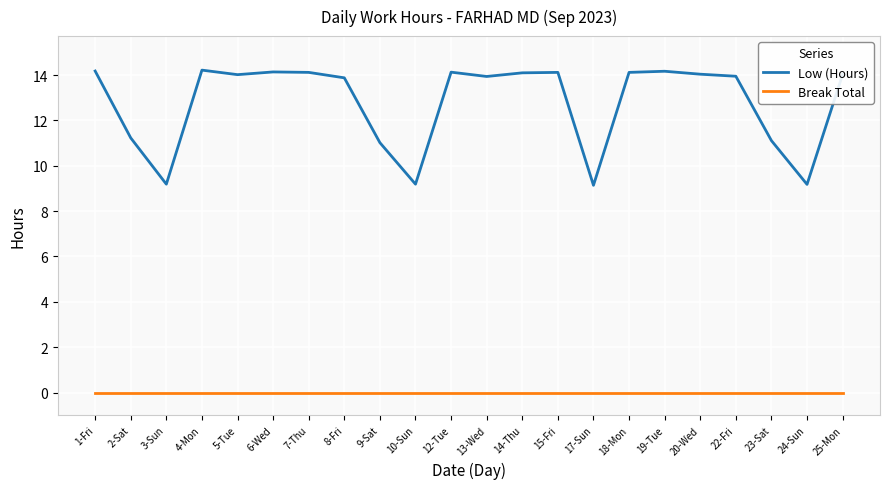

True or false: Low (Hours) and Break Total cross at least once.

False